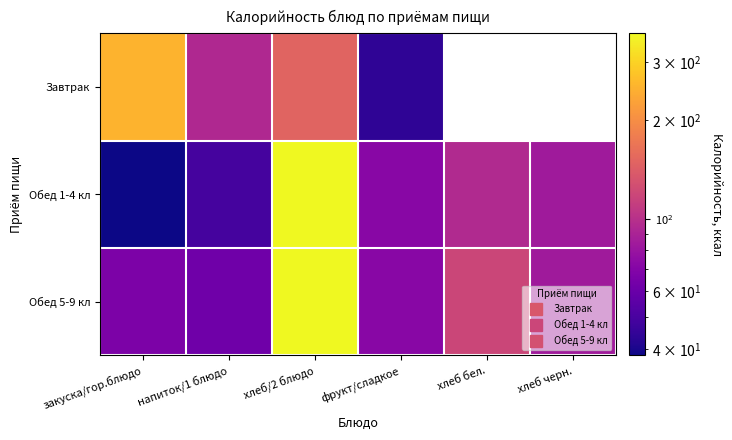

At which label is Обед 1-4 кл closest to 203?

хлеб бел.